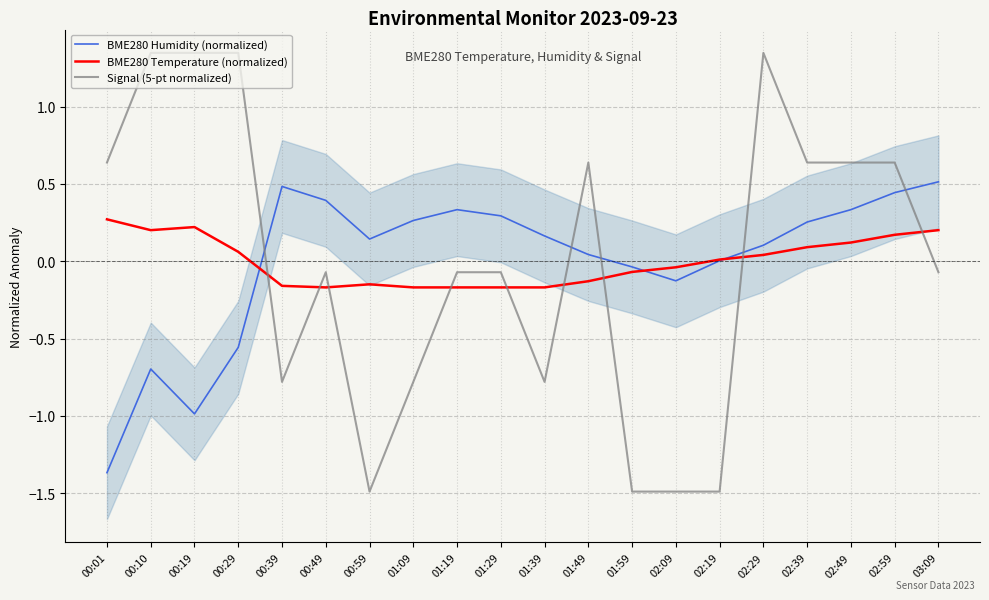

Reading right to left, extract all data points from this chart.

BME280 Humidity (normalized): 03:09=0.5	02:59=0.4	02:49=0.3	02:39=0.3	02:29=0.1	02:19=0.0	02:09=-0.1	01:59=-0.0	01:49=0.0	01:39=0.2	01:29=0.3	01:19=0.3	01:09=0.3	00:59=0.1	00:49=0.4	00:39=0.5	00:29=-0.6	00:19=-1.0	00:10=-0.7	00:01=-1.4
BME280 Temperature (normalized): 03:09=0.2	02:59=0.2	02:49=0.1	02:39=0.1	02:29=0.0	02:19=0.0	02:09=-0.0	01:59=-0.1	01:49=-0.1	01:39=-0.2	01:29=-0.2	01:19=-0.2	01:09=-0.2	00:59=-0.1	00:49=-0.2	00:39=-0.2	00:29=0.1	00:19=0.2	00:10=0.2	00:01=0.3
Signal (5-pt normalized): 03:09=-0.1	02:59=0.6	02:49=0.6	02:39=0.6	02:29=1.3	02:19=-1.5	02:09=-1.5	01:59=-1.5	01:49=0.6	01:39=-0.8	01:29=-0.1	01:19=-0.1	01:09=-0.8	00:59=-1.5	00:49=-0.1	00:39=-0.8	00:29=1.3	00:19=1.3	00:10=1.3	00:01=0.6